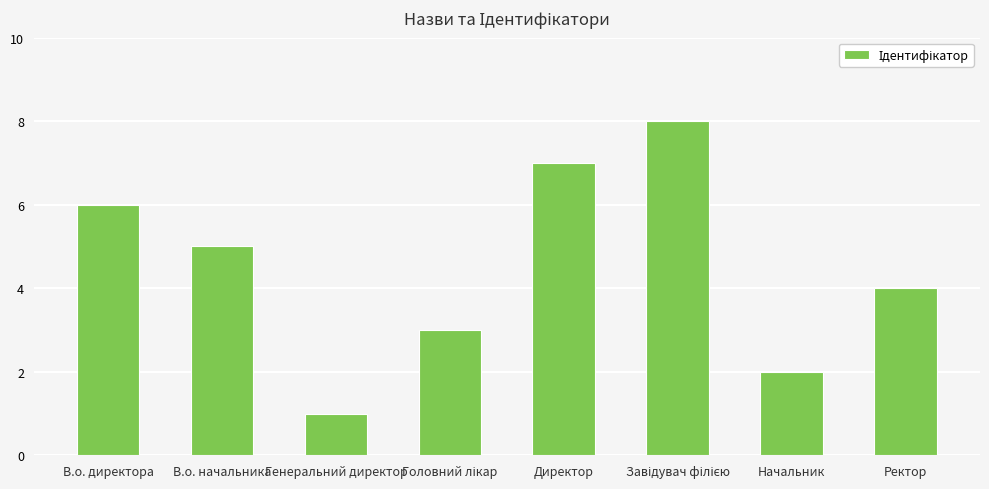

How many bars are there in total?

8